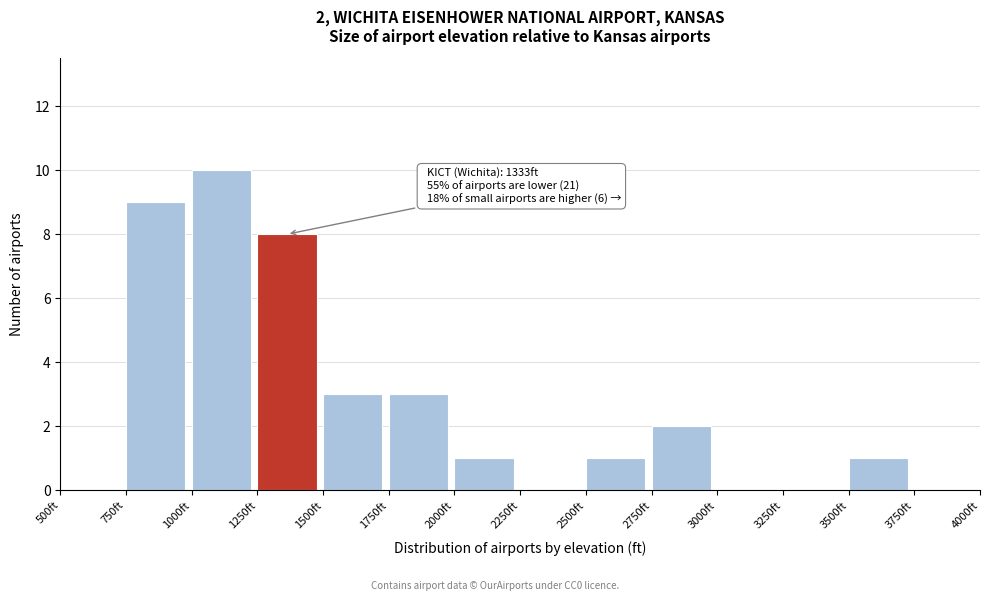

Which range on the x-axis has the tallest bar?

1000 to 1250